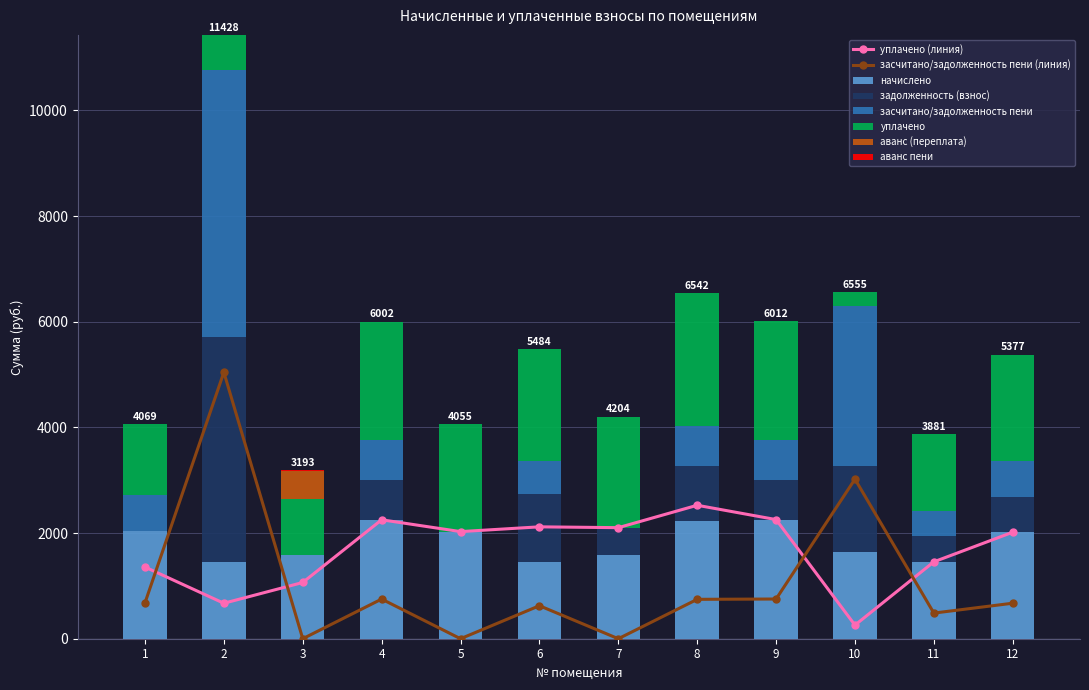

True or false: начислено has a value of 495.0 at 6.

False